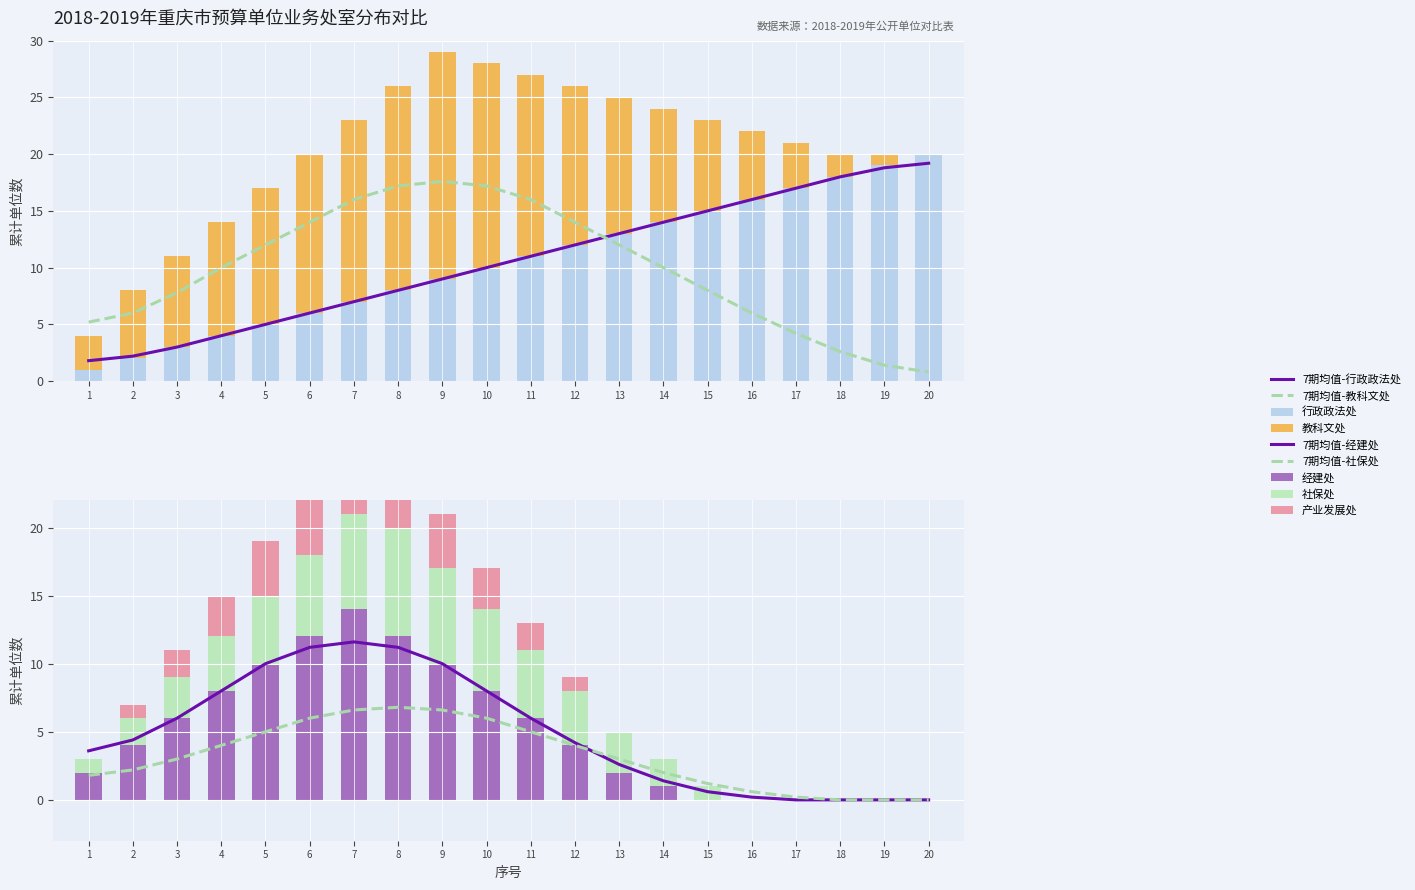

Which category has the lowest value across all series?

20